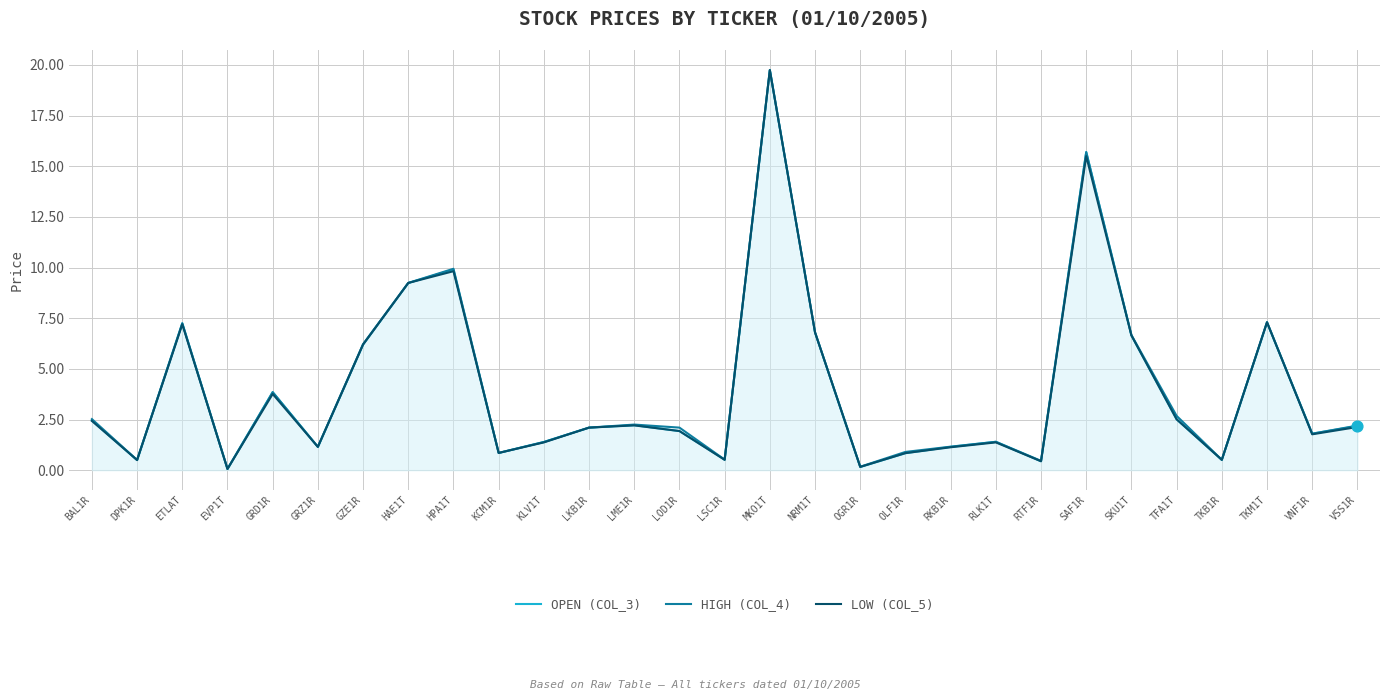

At which category does the chart reach its peak across all series?

MKO1T